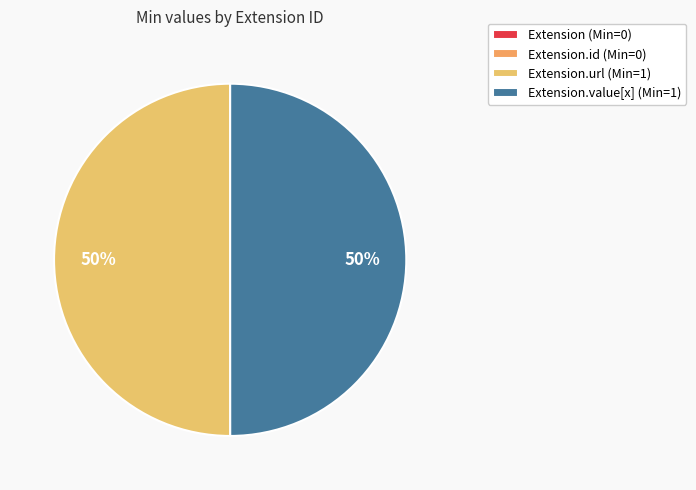

Does any single category account for the majority?

No